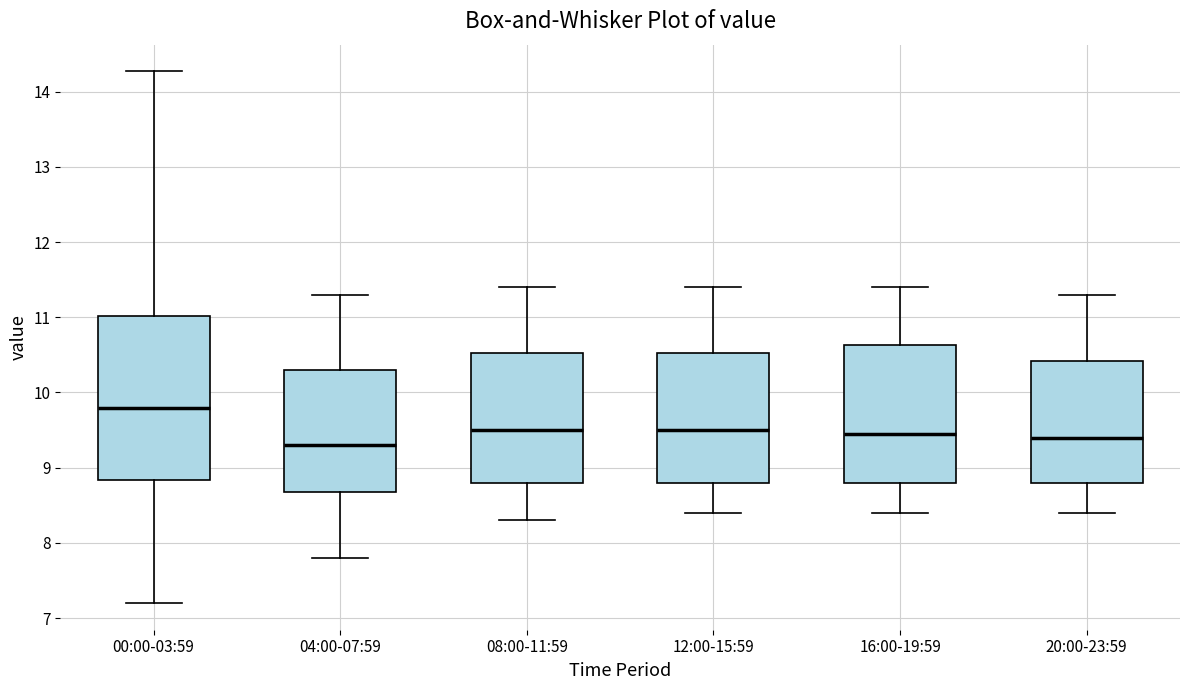

Reading left to right, transcribe this box plot: for each box, give where its median line is, the range the box spans, and where its two whiskers end, as read against the y-axis. The values are not printed on the chart, so give them approximately, as read against the axis.

00:00-03:59: median 9.8, box 8.8 to 11.0, whiskers 7.2 to 14.3
04:00-07:59: median 9.3, box 8.7 to 10.3, whiskers 7.8 to 11.3
08:00-11:59: median 9.5, box 8.8 to 10.5, whiskers 8.3 to 11.4
12:00-15:59: median 9.5, box 8.8 to 10.5, whiskers 8.4 to 11.4
16:00-19:59: median 9.5, box 8.8 to 10.6, whiskers 8.4 to 11.4
20:00-23:59: median 9.4, box 8.8 to 10.4, whiskers 8.4 to 11.3